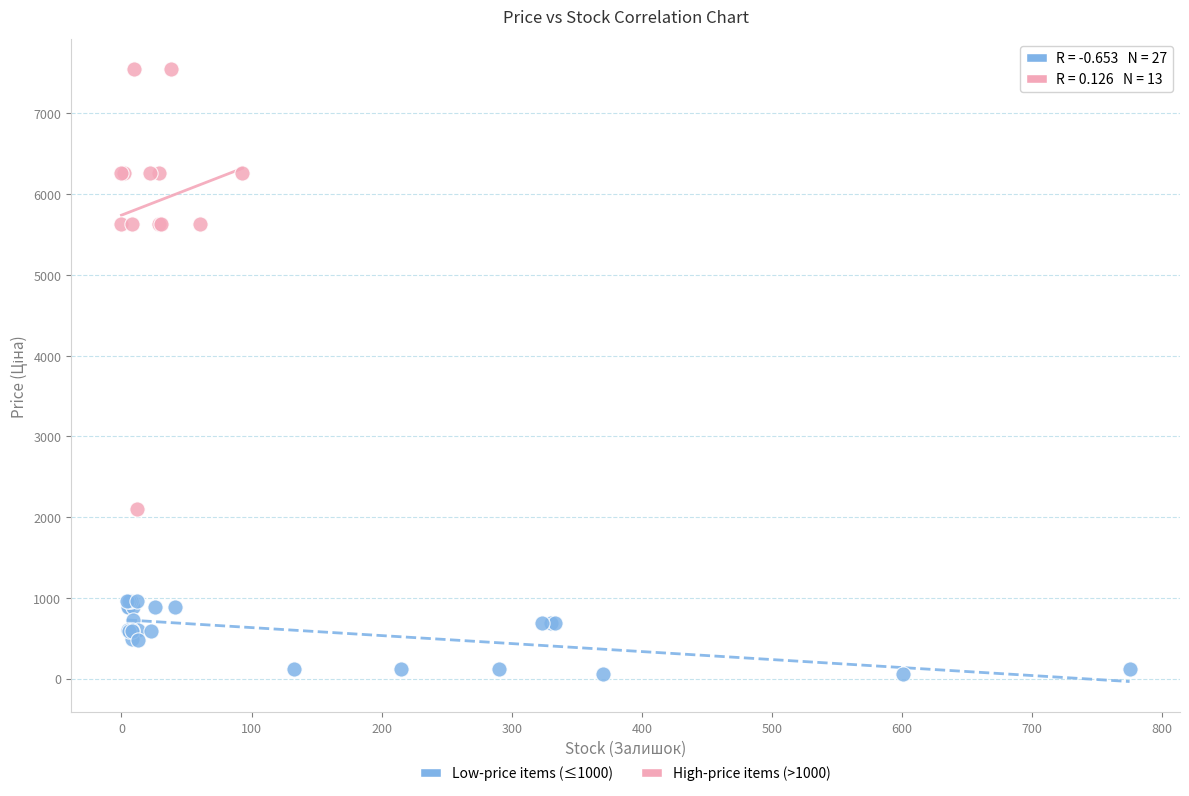

Which series has the widest spread of Y values?

High-price items (>1000)